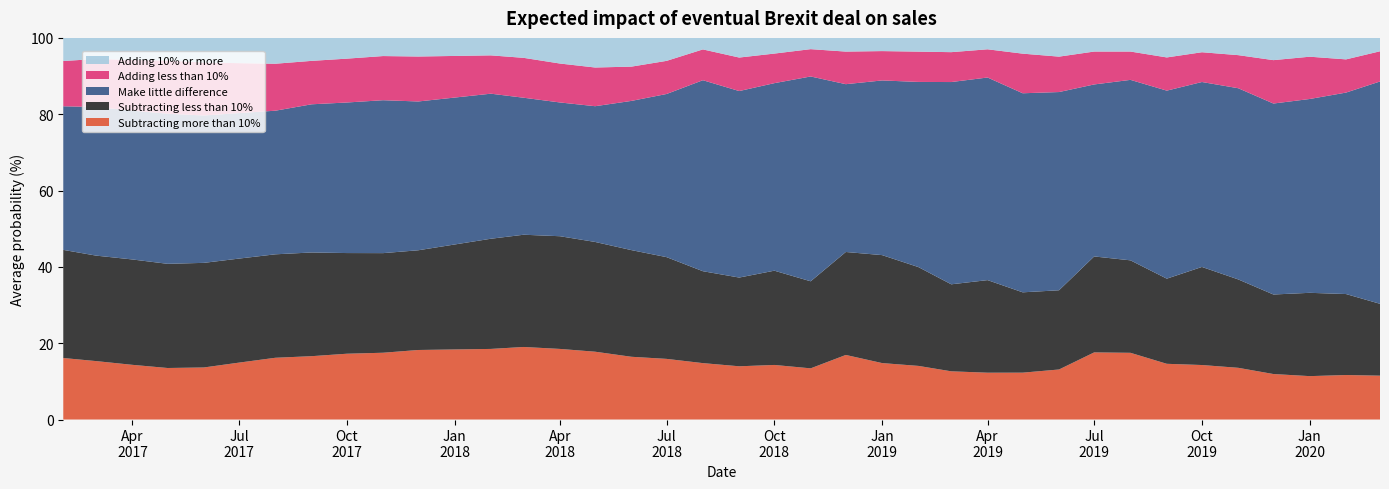

Reading left to right, what are all the values shown in this chart?

Subtracting more than 10%: 16.1	15.3	14.3	13.5	13.6	14.9	16.2	16.6	17.2	17.5	18.2	18.4	18.5	19.0	18.5	17.8	16.4	15.9	14.8	13.9	14.3	13.4	16.9	14.8	14.1	12.6	12.3	12.3	13.1	17.6	17.5	14.6	14.3	13.6	11.9	11.4	11.7	11.5
Subtracting less than 10%: 28.3	27.6	27.6	27.3	27.4	27.3	27.1	27.2	26.4	26.1	26.1	27.5	28.9	29.4	29.5	28.8	27.9	26.7	24.1	23.2	24.7	22.8	27.0	28.3	25.9	22.8	24.3	21.1	20.8	25.1	24.2	22.3	25.7	23.2	20.8	21.8	21.2	18.8
Make little difference: 37.6	38.9	39.0	39.3	38.6	38.1	37.6	38.8	39.5	40.1	39.0	38.5	38.0	35.9	35.0	35.6	39.1	42.8	50.0	48.9	49.1	53.7	44.0	45.8	48.5	53.0	53.1	52.2	51.9	45.1	47.3	49.3	48.5	50.1	50.0	50.8	52.8	58.3
Adding less than 10%: 11.9	12.6	13.3	13.9	13.9	13.1	12.3	11.4	11.5	11.6	11.8	10.9	10.0	10.4	10.2	10.1	9.0	8.7	8.1	8.8	7.8	7.2	8.5	7.7	7.9	7.8	7.4	10.4	9.3	8.6	7.4	8.7	7.8	8.7	11.4	11.1	8.7	7.9
Adding 10% or more: 6.1	5.5	5.8	5.9	6.5	6.6	6.8	6.0	5.4	4.8	4.9	4.7	4.6	5.2	6.7	7.8	7.5	6.0	3.0	5.2	4.1	2.9	3.6	3.5	3.6	3.7	3.0	4.1	4.9	3.6	3.6	5.1	3.8	4.5	5.8	4.9	5.6	3.5